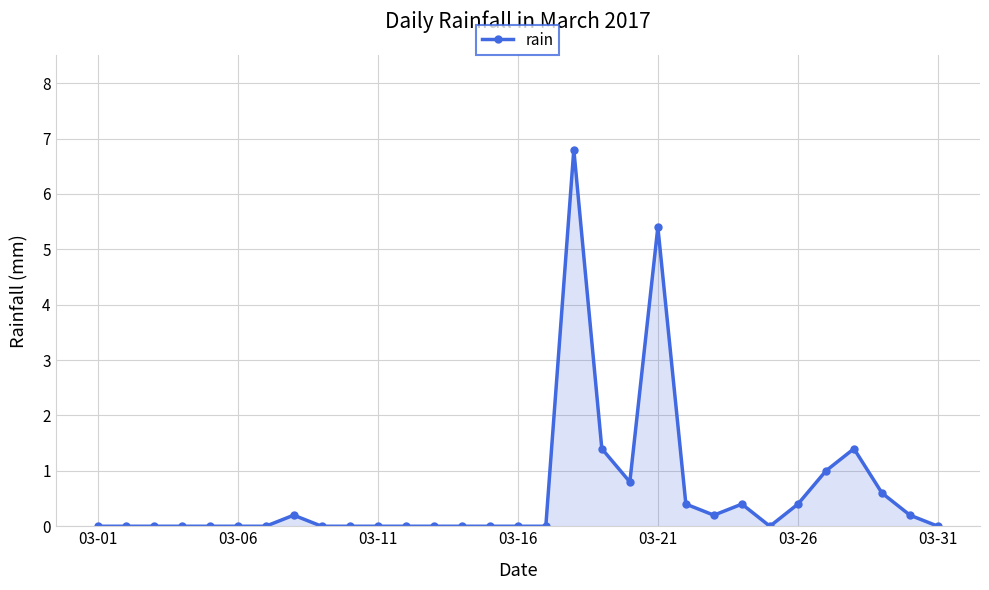

What is the difference between the maximum and minimum values?

6.8